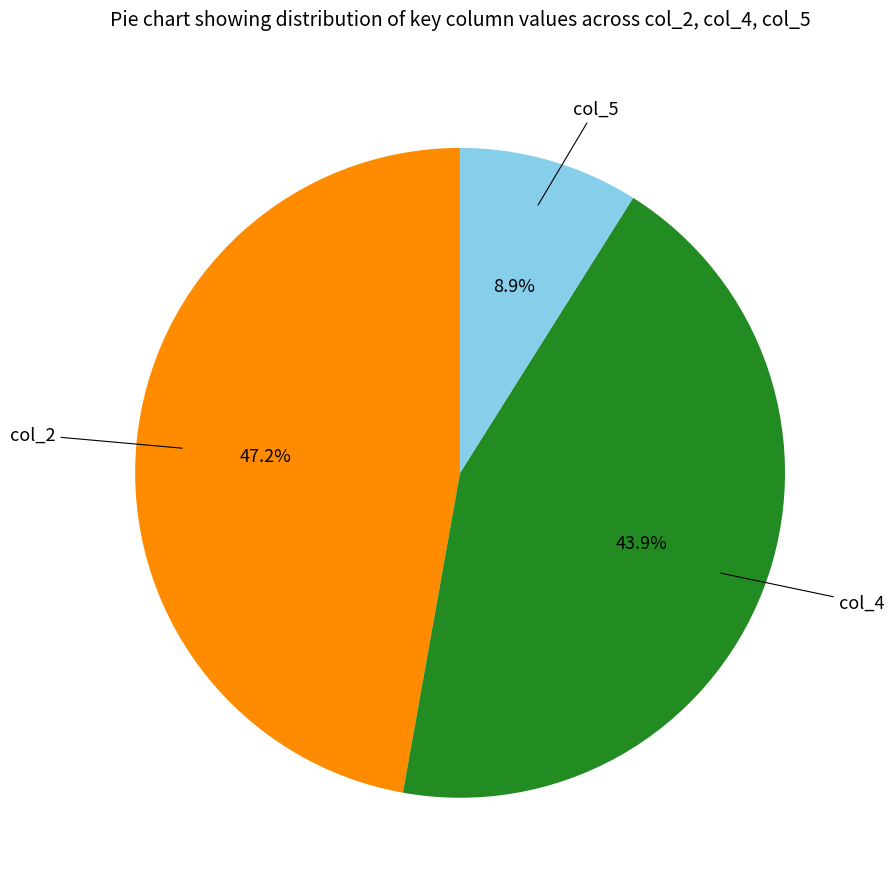

Is there any slice that represents more than half of the pie?

No